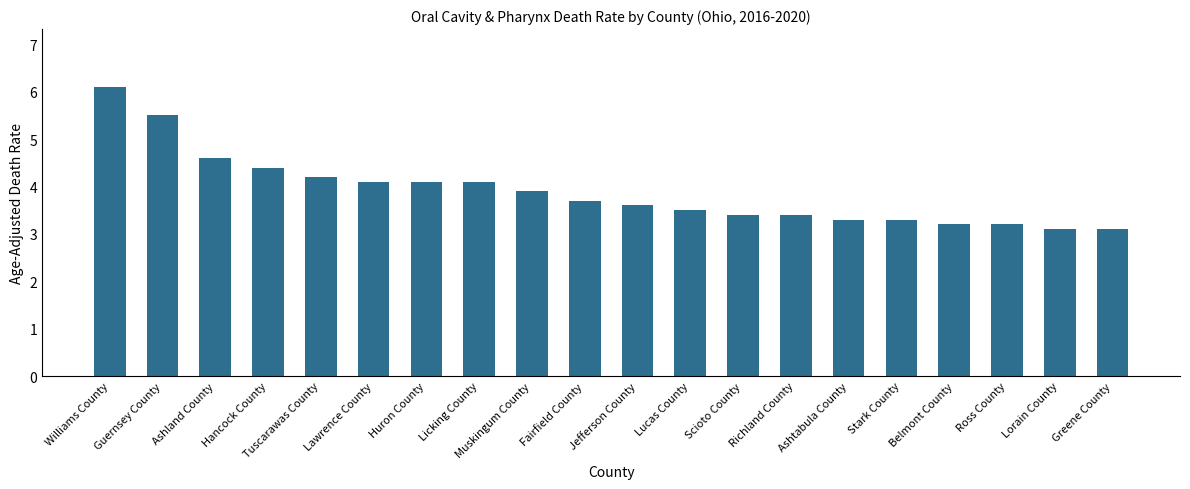

What is the label of the 20th bar from the left?

Greene County